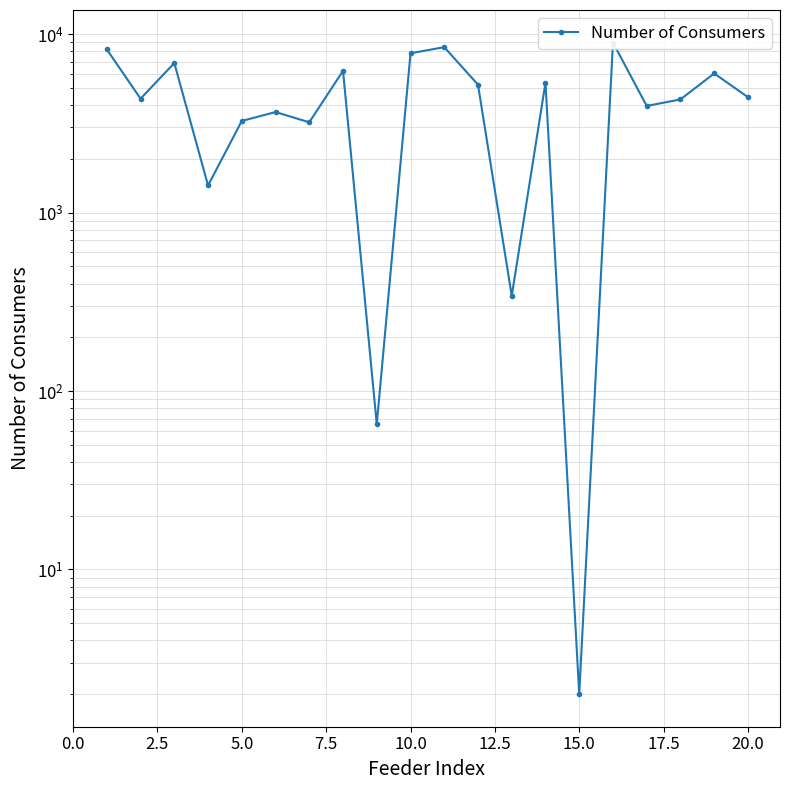

How many interior local valleys (lower than both neighbors) does the data have?

7